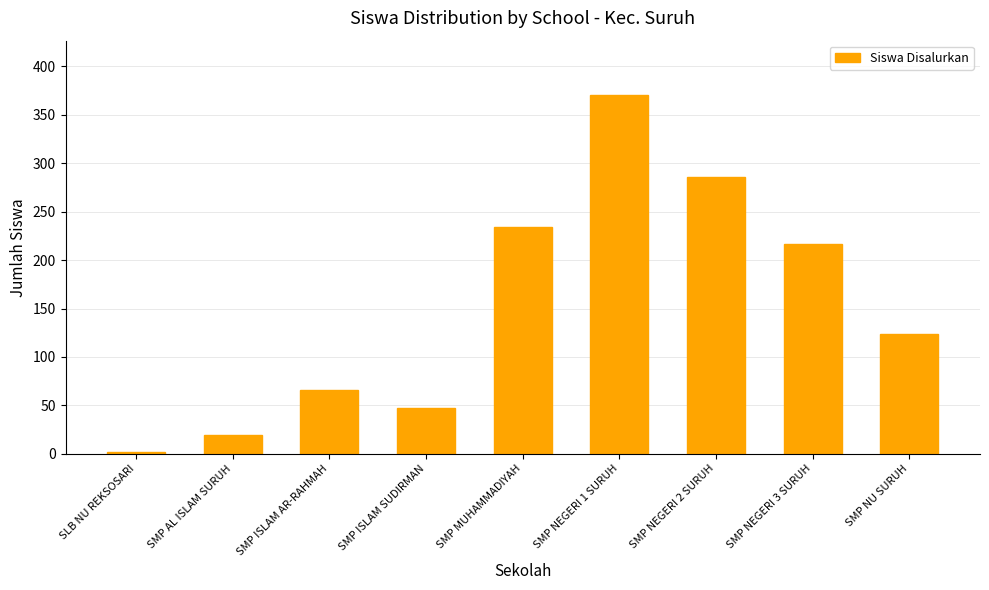

How many values are below 124?

4